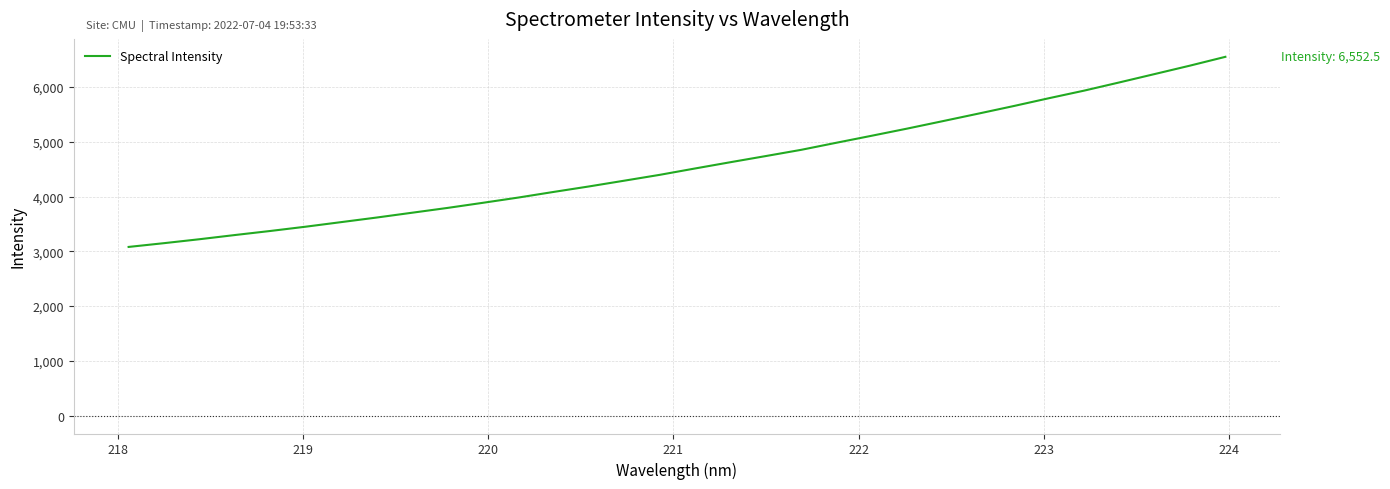

What is the greatest value displayed?

6552.5